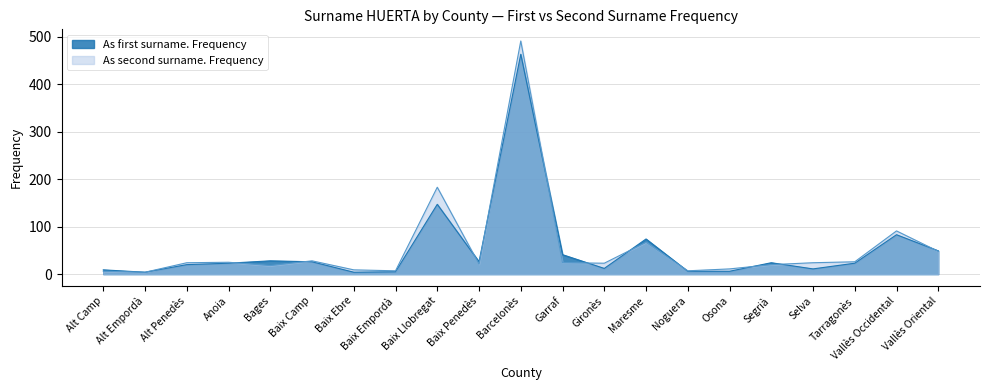

How many values in the As first surname. Frequency series are below 23?

9